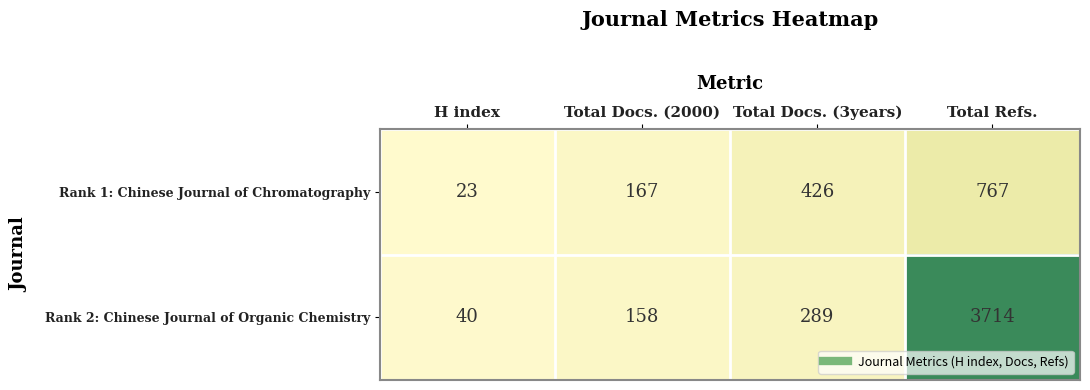

Which series changed the most between H index and Total Docs. (3years)?

Rank 1: Chinese Journal of Chromatography